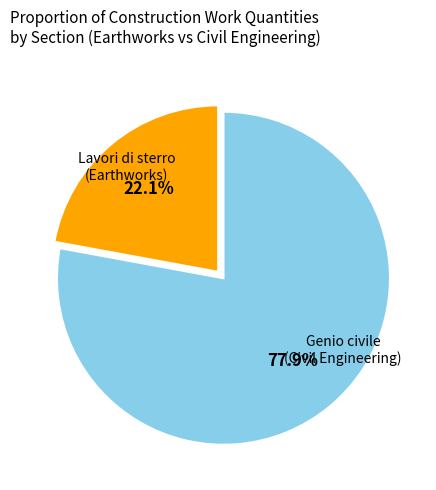

How many segments does this pie chart have?

2